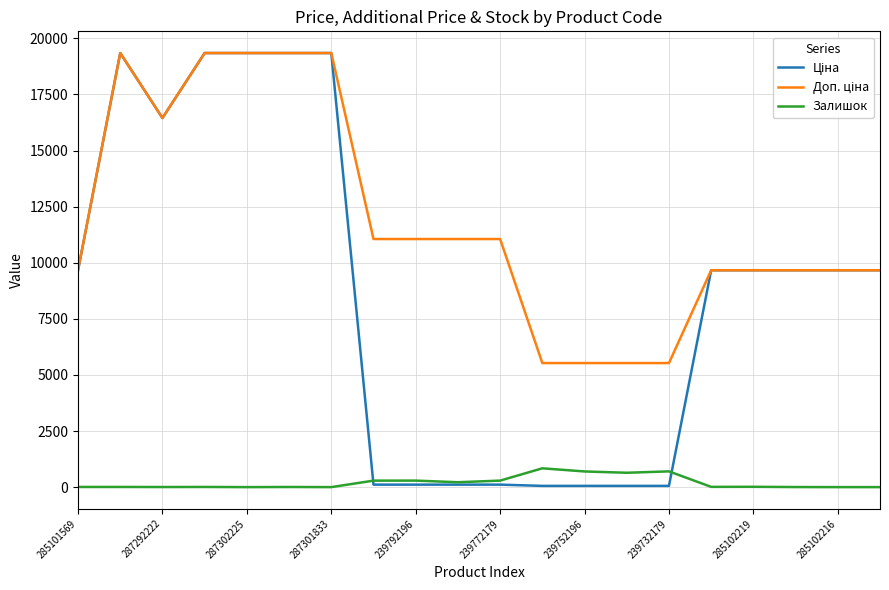

Does the chart display data point markers on the line(s)?

No